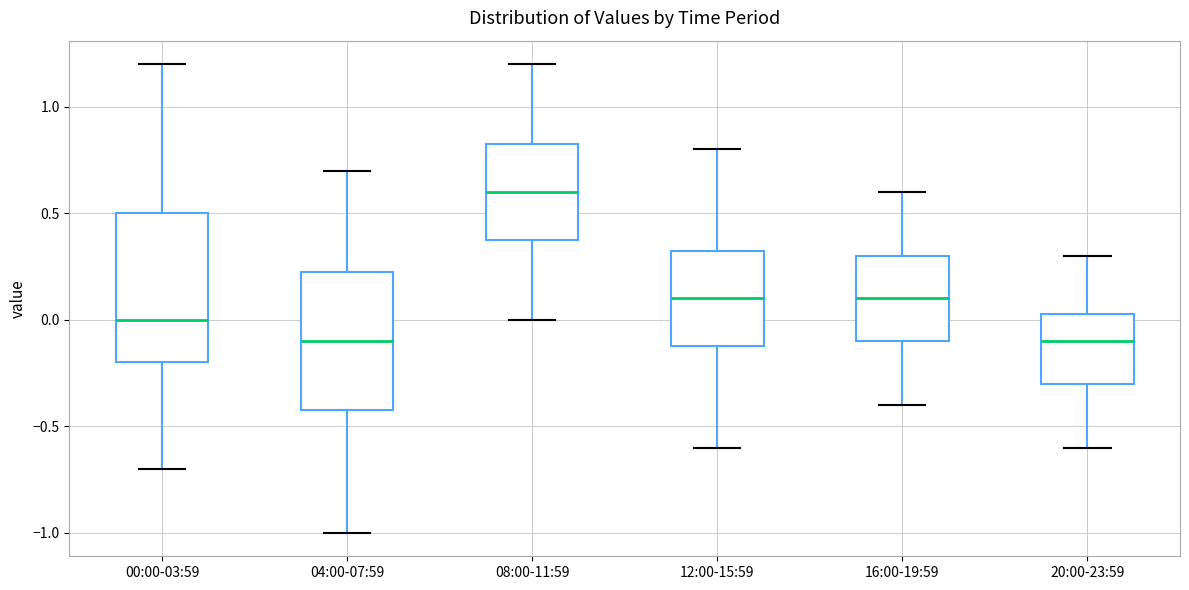

Which box has the highest median line?

08:00-11:59